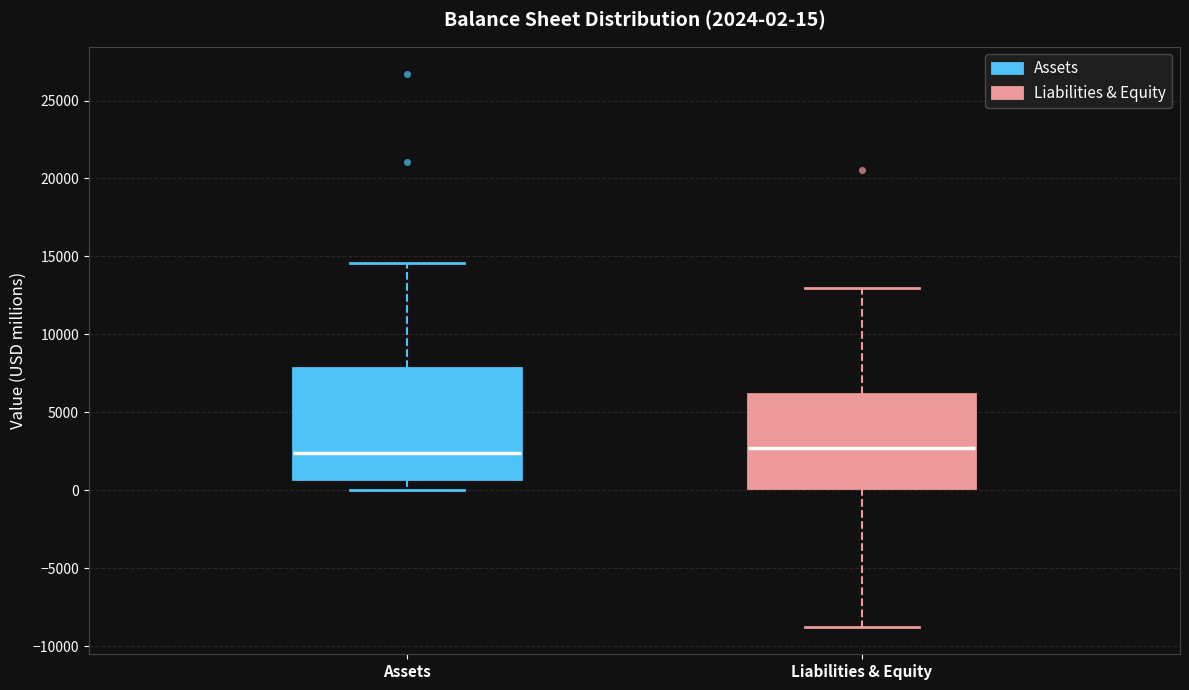

Comparing the boxes themselves (not the whiskers), which one is the tallest?

Assets